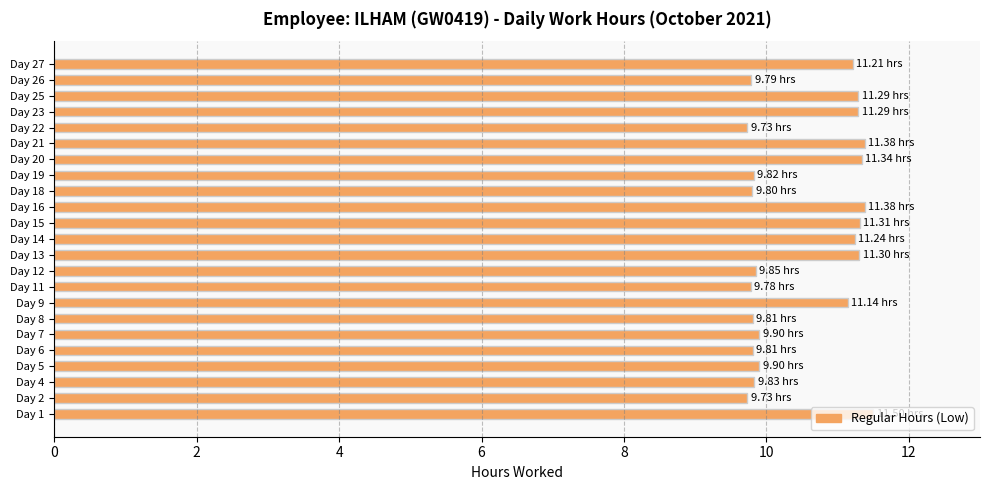

What is the ratio of the value at Day 20 to the value at Day 14?

1.0